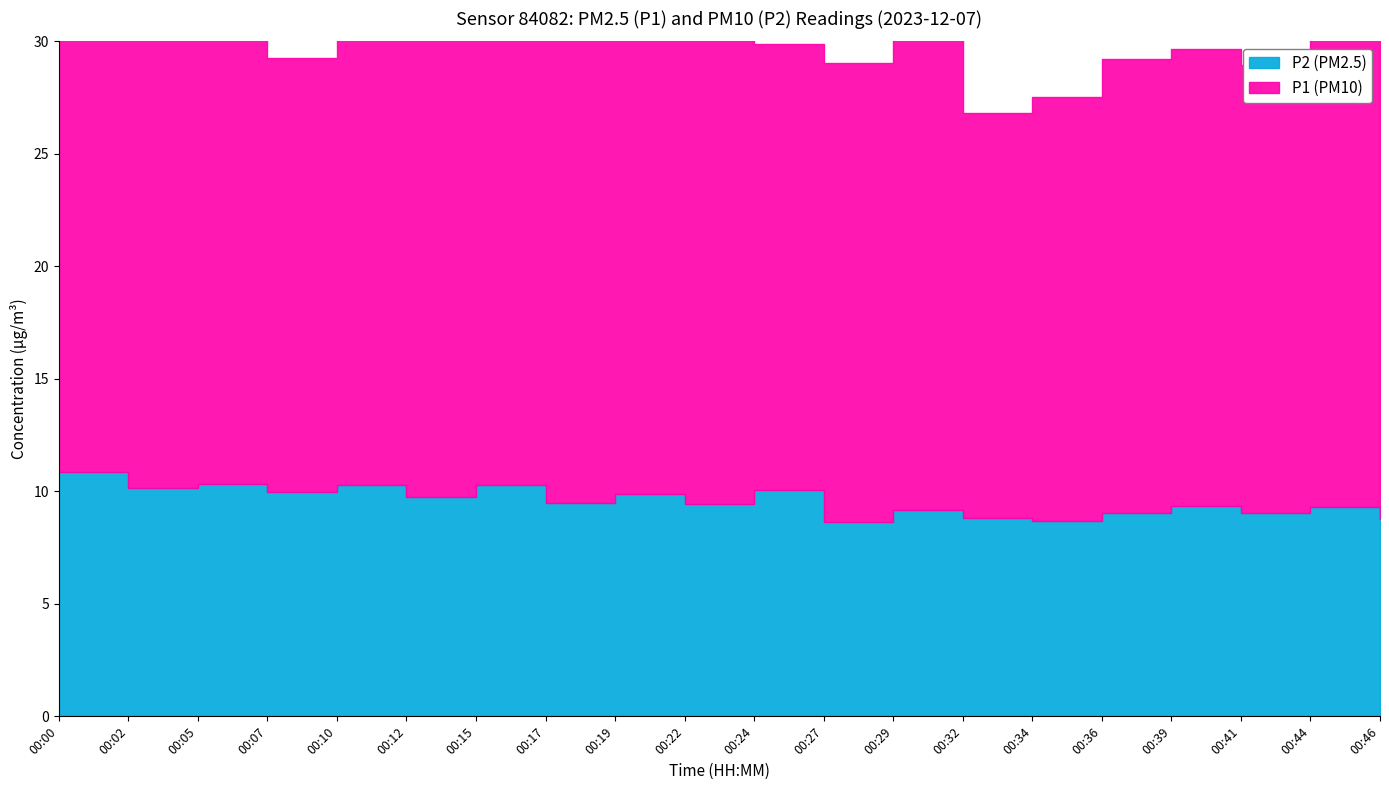

Approximately how many times larger is the value at 00:07 compared to 00:39?

1.1